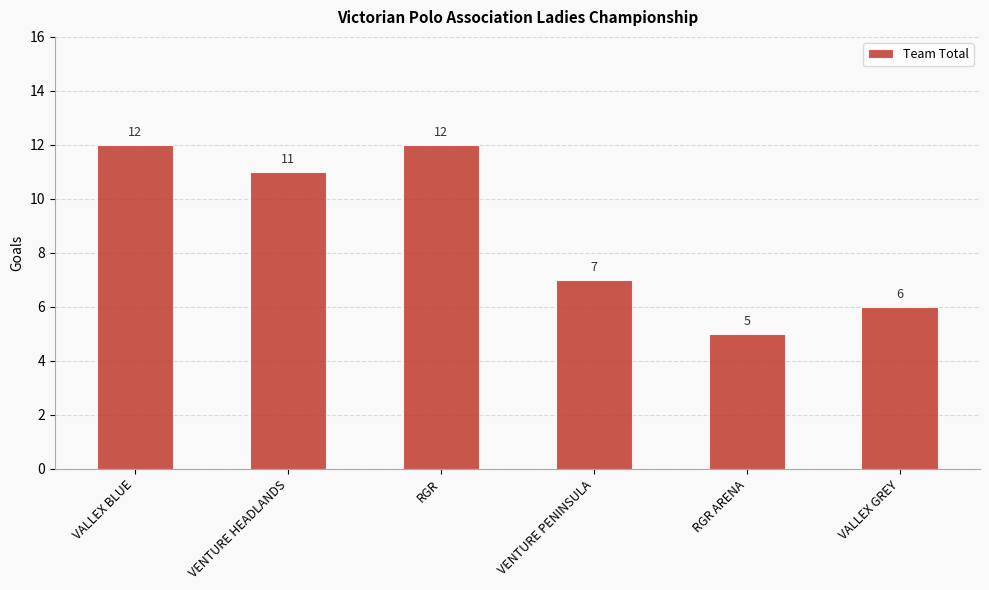

At which label does the data first exceed 11?

VALLEX BLUE